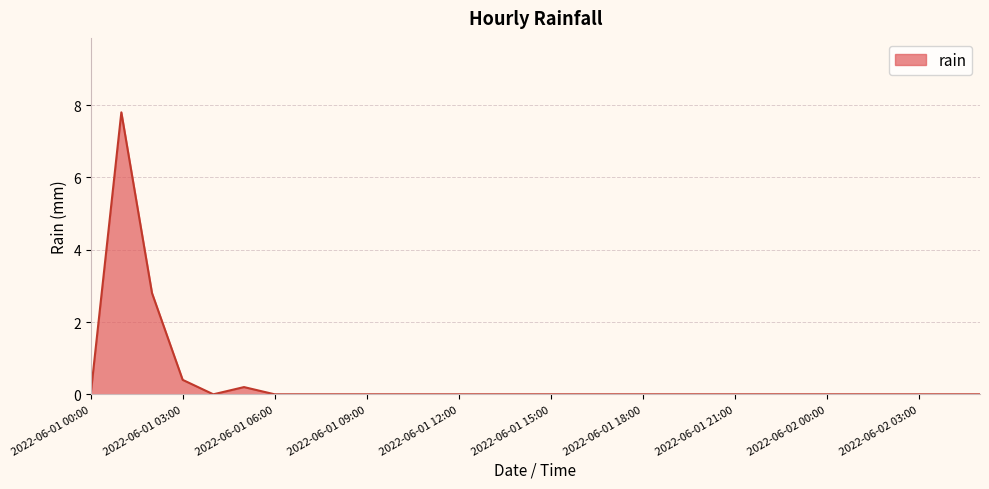

Count the number of categories in the chart.

30